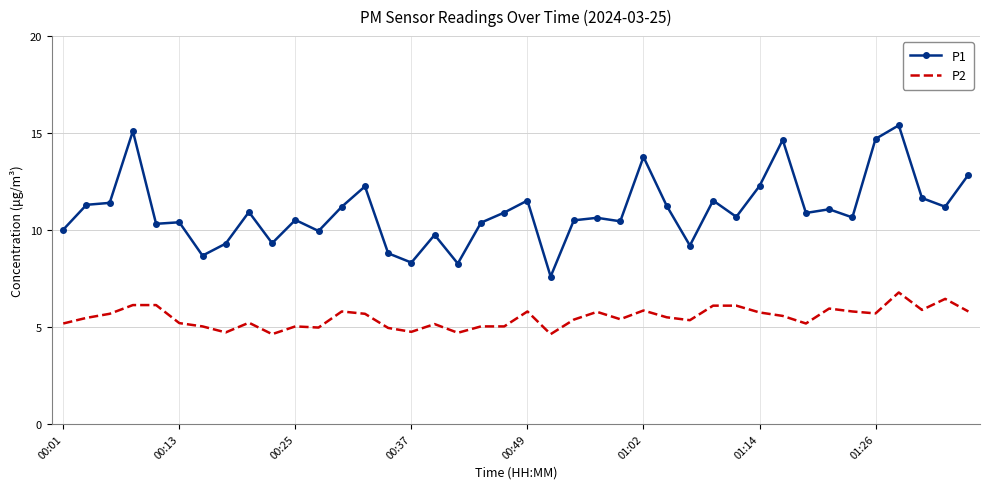

True or false: P2 and P1 intersect in this chart.

False